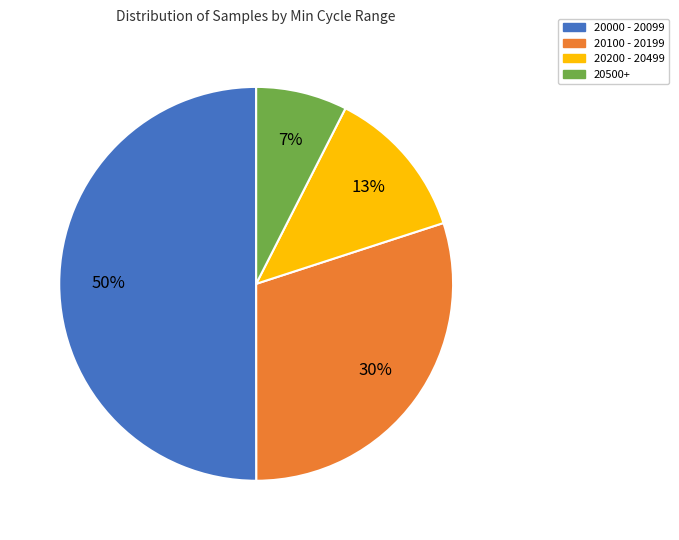

To the nearest percent, what is the difference between the largest and smallest slice percentages?

43%